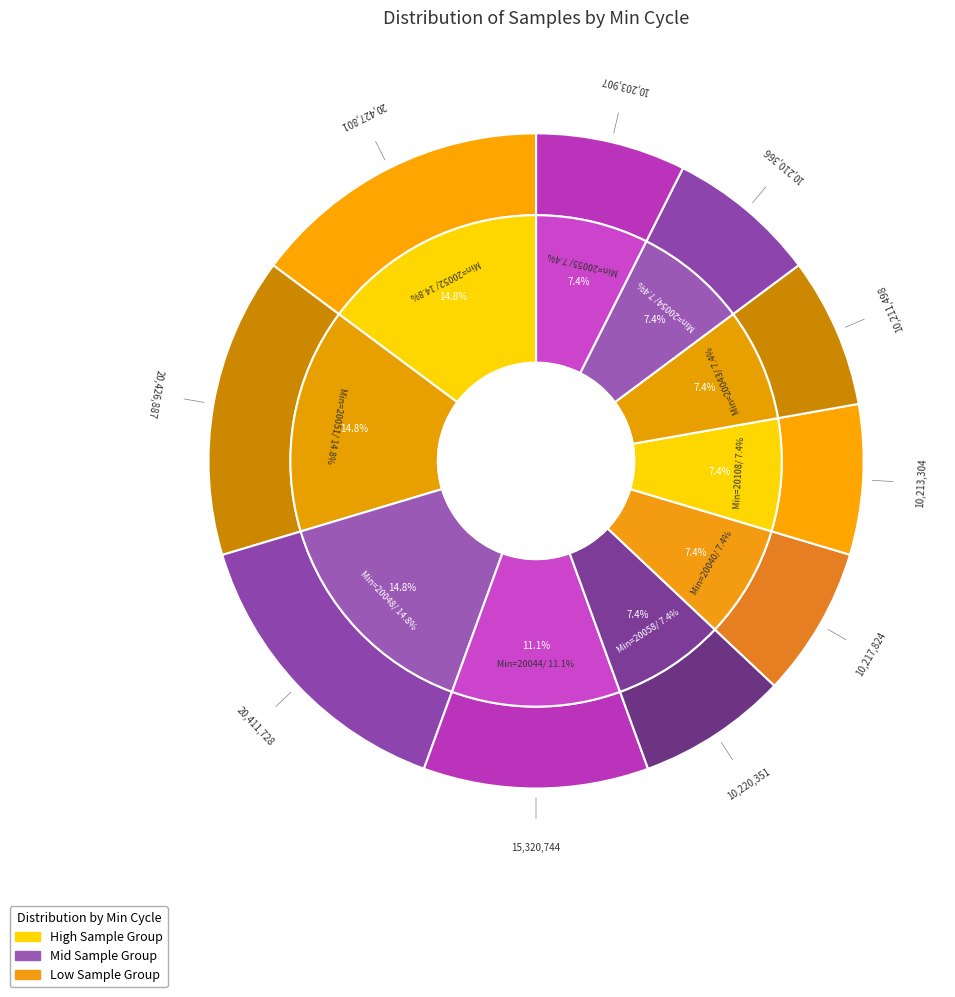

True or false: 20044 accounts for 16% of the total.

False